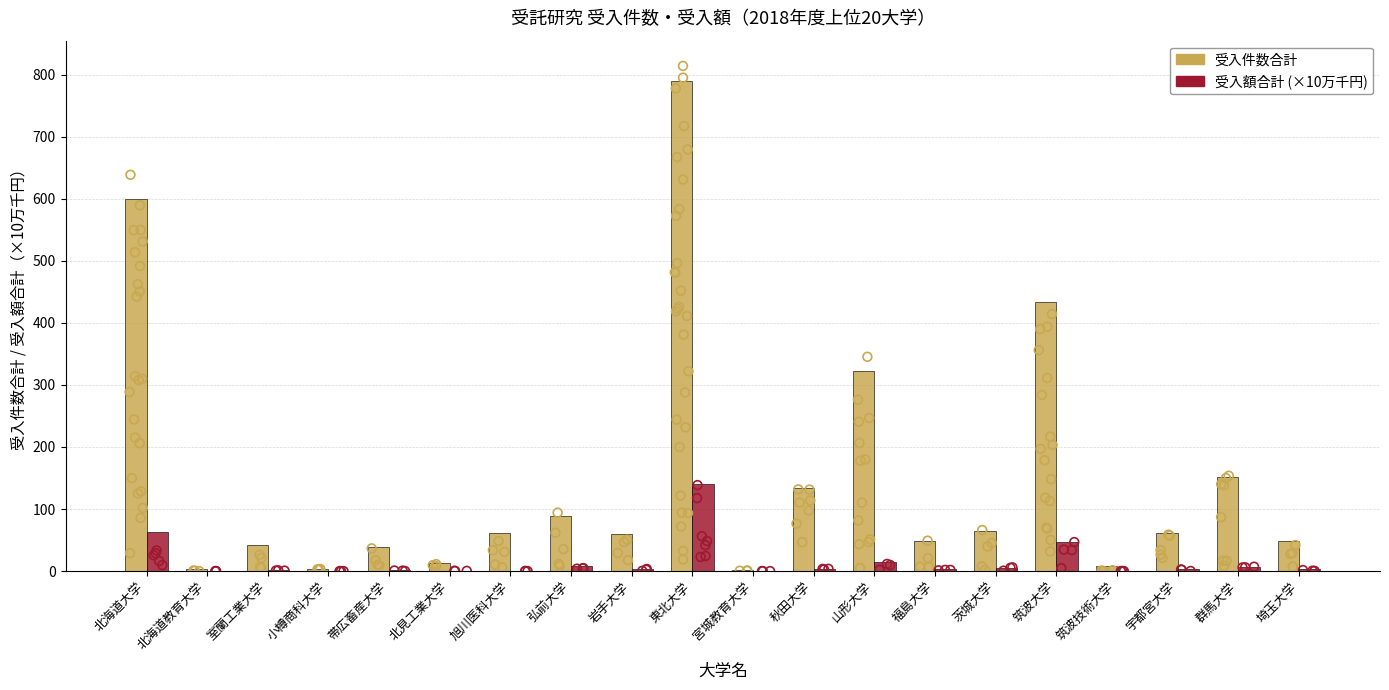

What are all the series names shown in the legend?

受入件数合計, 受入額合計 (×10万千円)